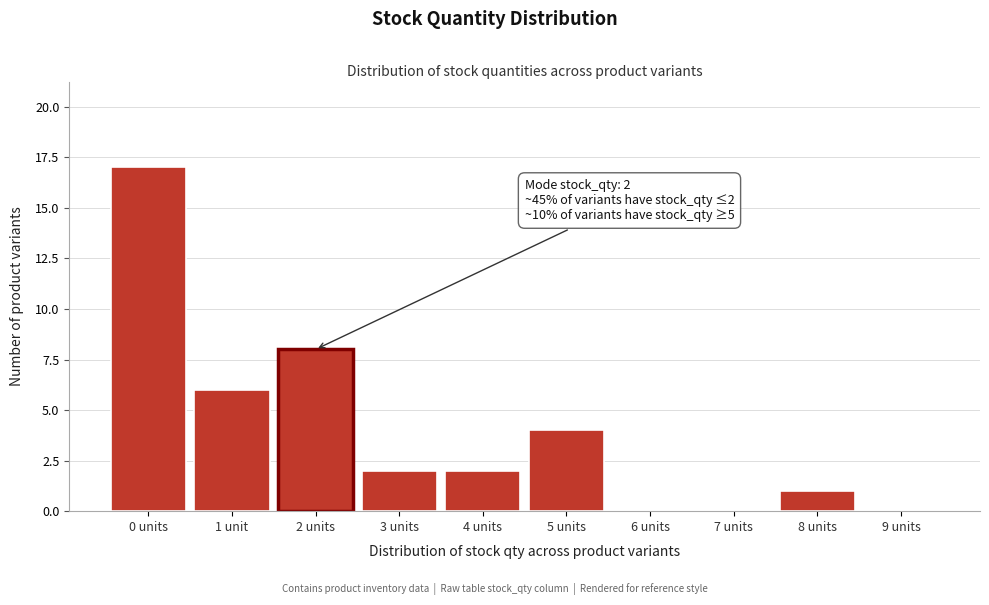

Reading left to right, extract all data points from this chart.

0 units=17	1 unit=6	2 units=8	3 units=2	4 units=2	5 units=4	6 units=0	7 units=0	8 units=1	9 units=0